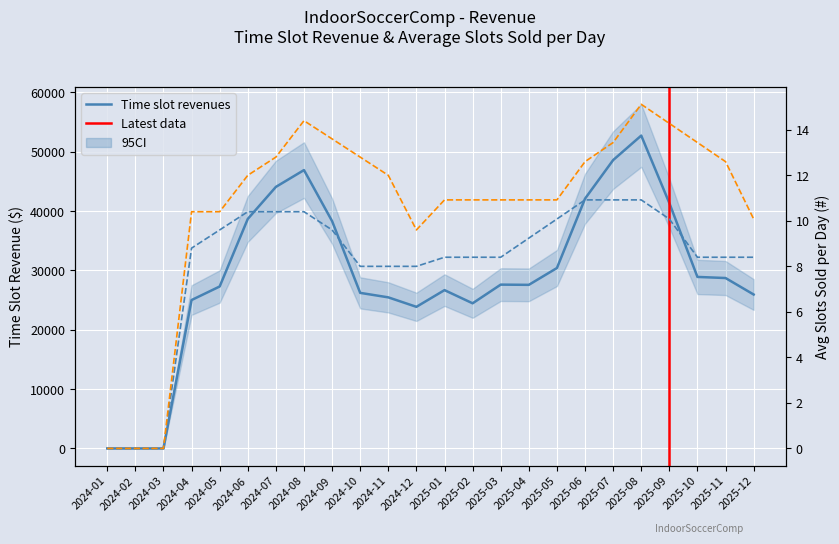

What is the label of the 2nd point from the left?

2024-02